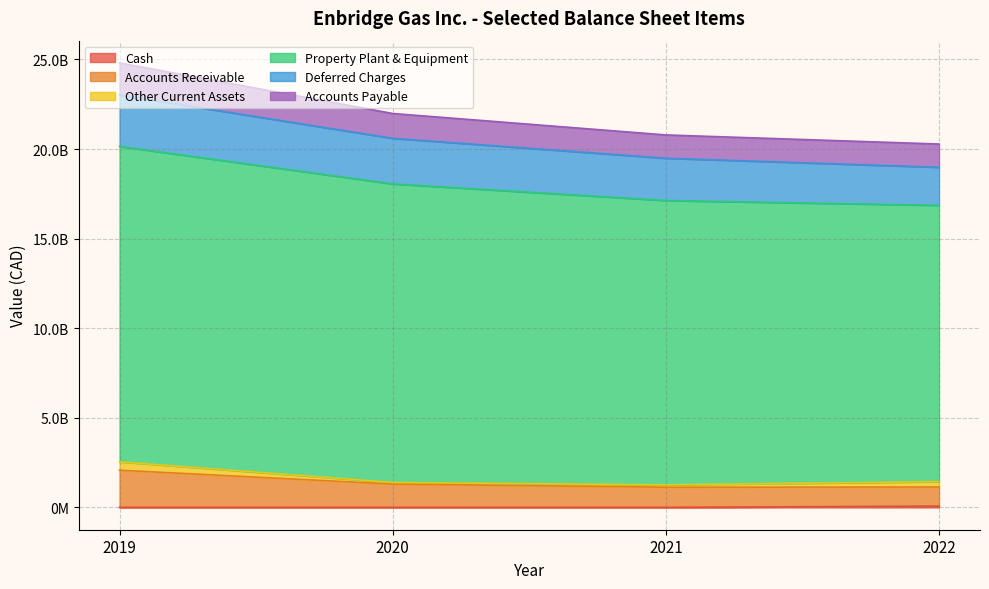

Does the chart display data point markers on the line(s)?

No